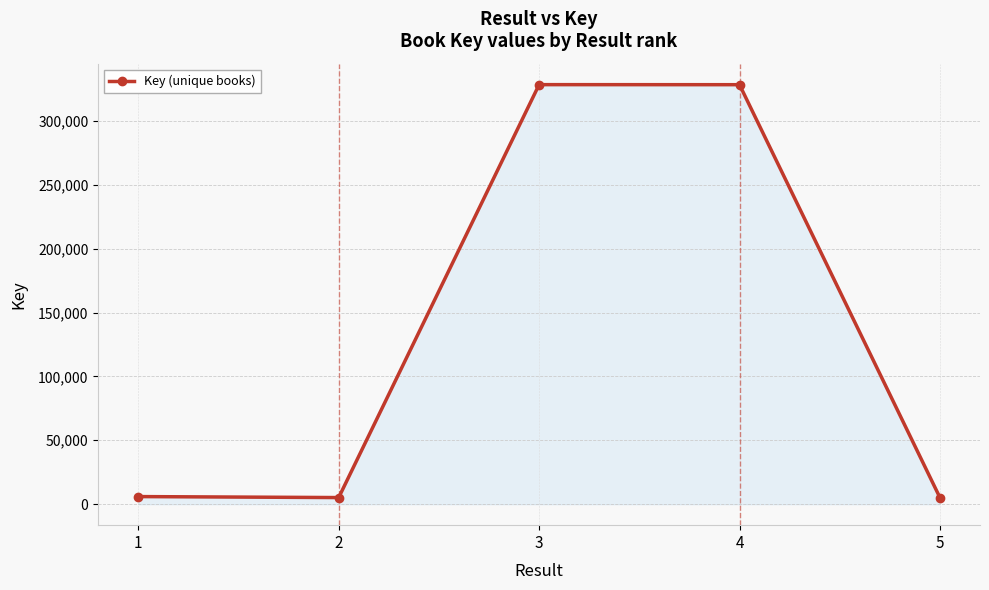

What is the greatest value displayed?

328314